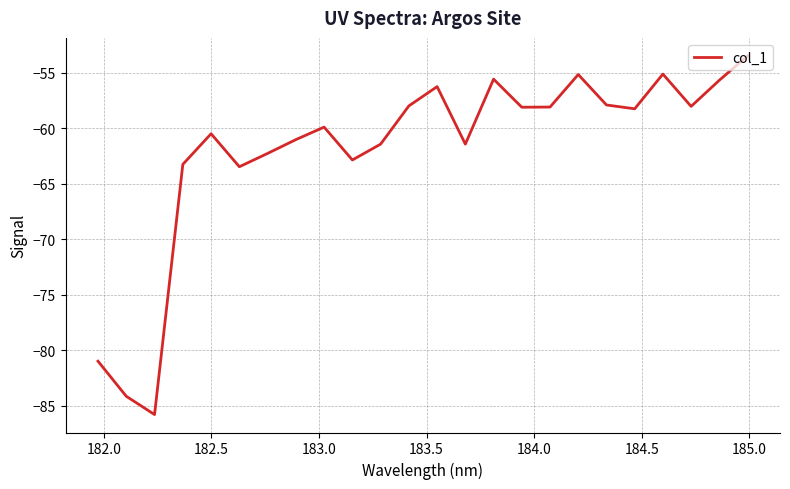

What is the difference between the maximum and minimum values?

32.3